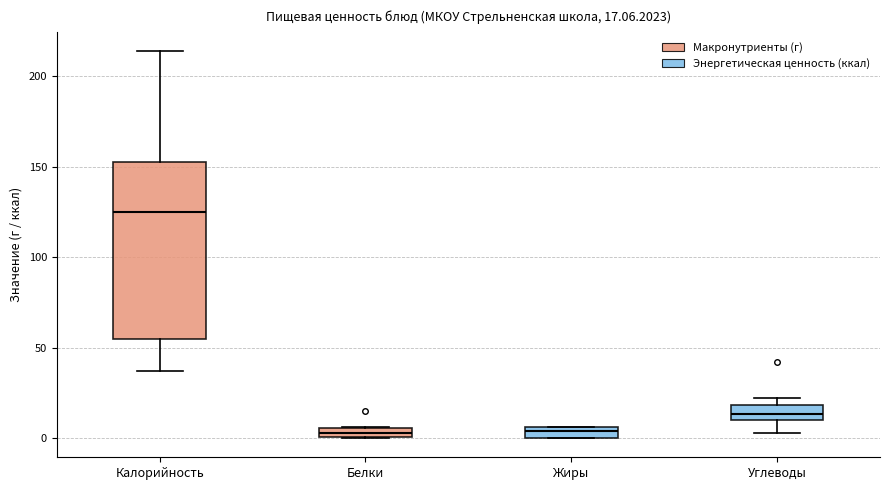

Which box is the tallest, from its lower edge to its upper edge?

Калорийность